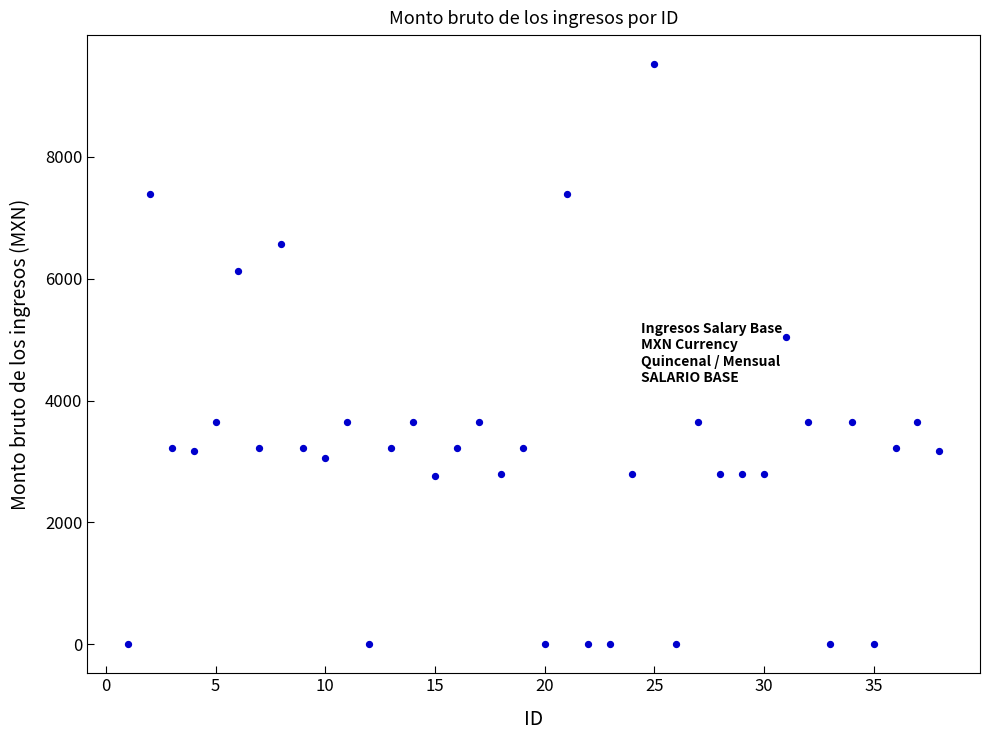

What Y value in the scatter plot is closest to 4761?

5038.0